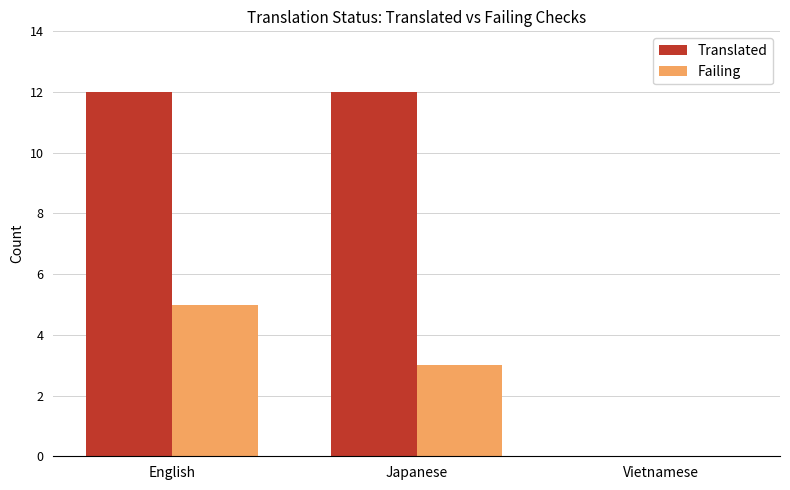

Are the bars horizontal?

No